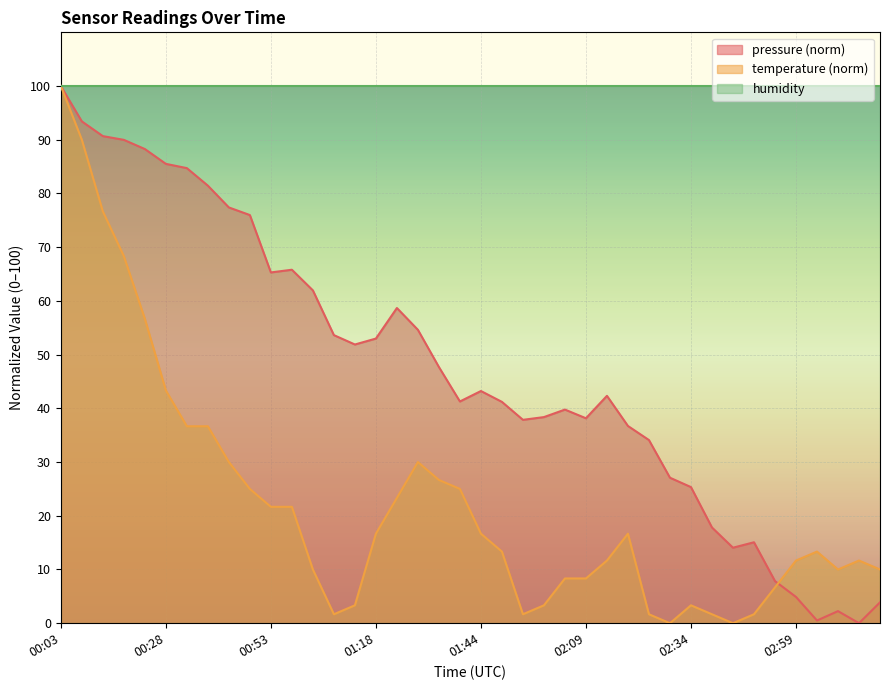

At which category is the sum across all series the highest?

00:03